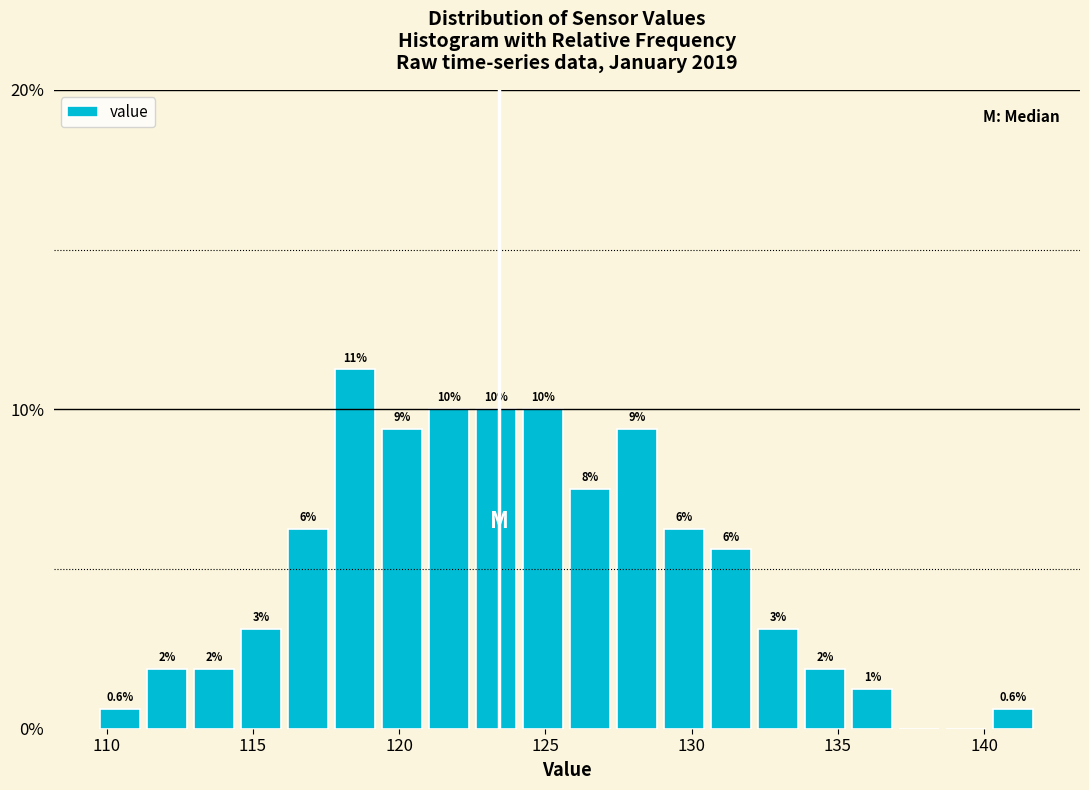

Around what value on the x-axis is the tallest bar? Give the approximate position of its centre, as read against the axis.

118.5